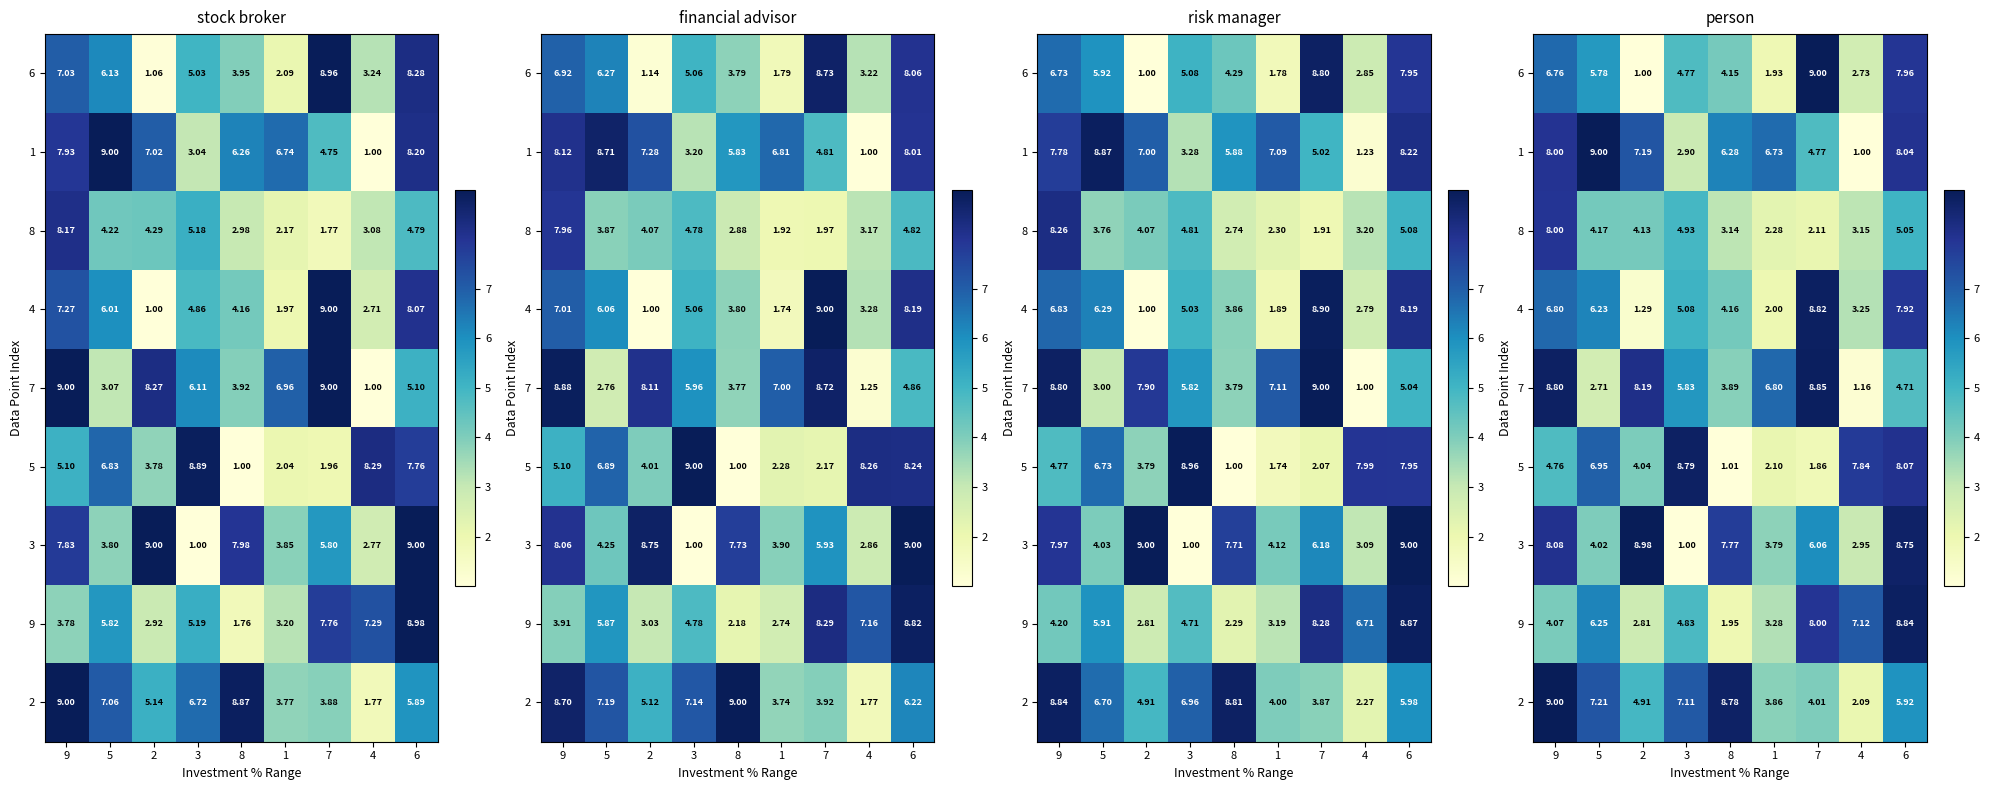

At which category is the sum across all series the highest?

6